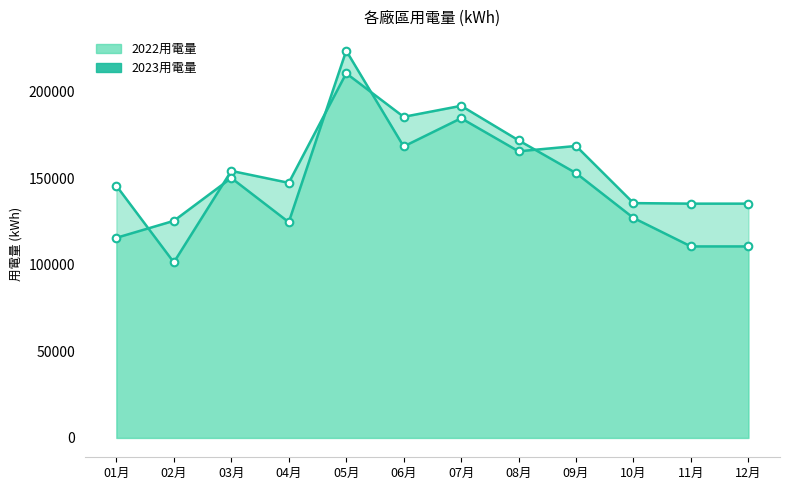

What are all the series names shown in the legend?

2022用電量, 2023用電量